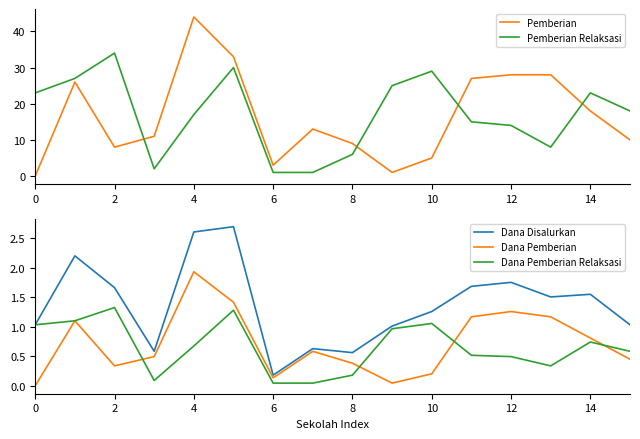

Is it true that Dana Disalurkan equals 2.6 at 14?

False